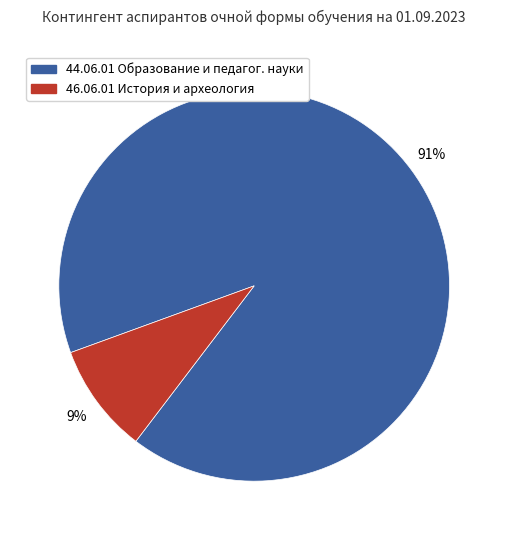

Is there any slice that represents more than half of the pie?

Yes